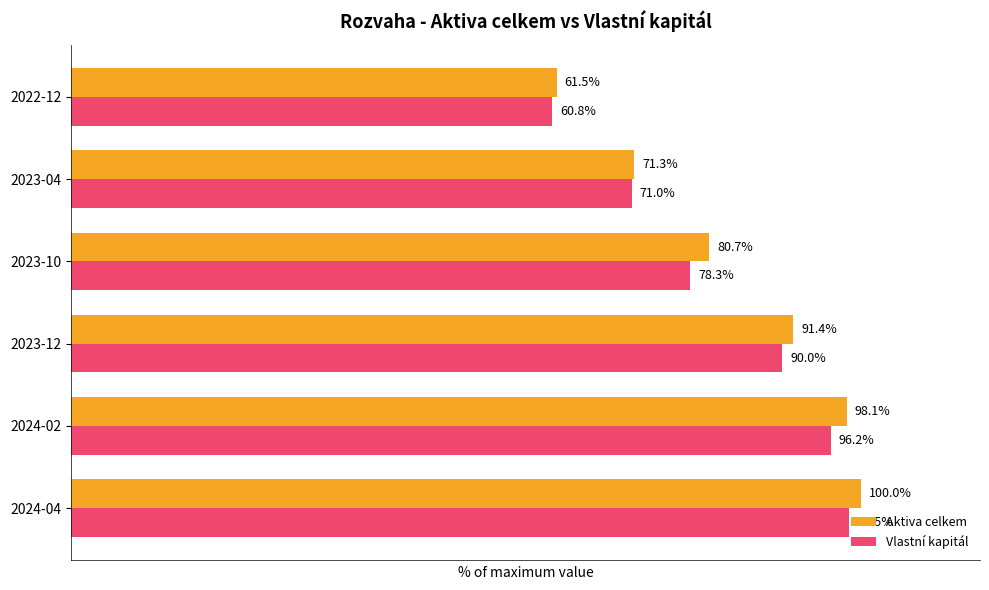

At which category does the chart reach its minimum across all series?

2022-12